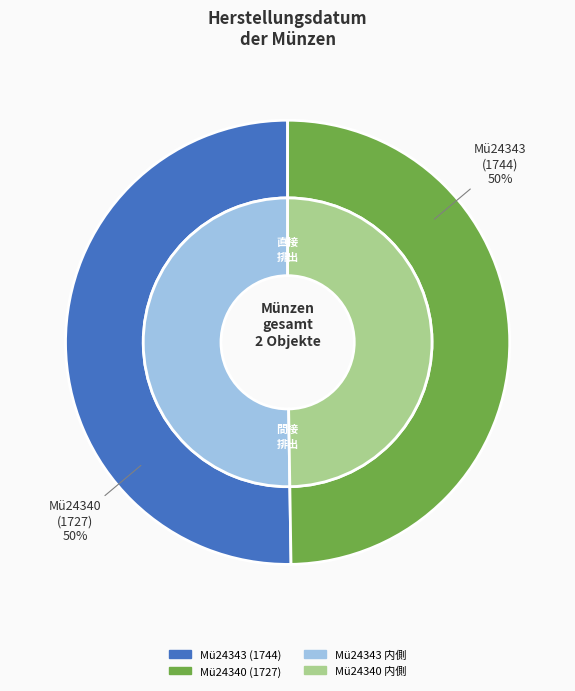

Count the number of slices in the pie.

2